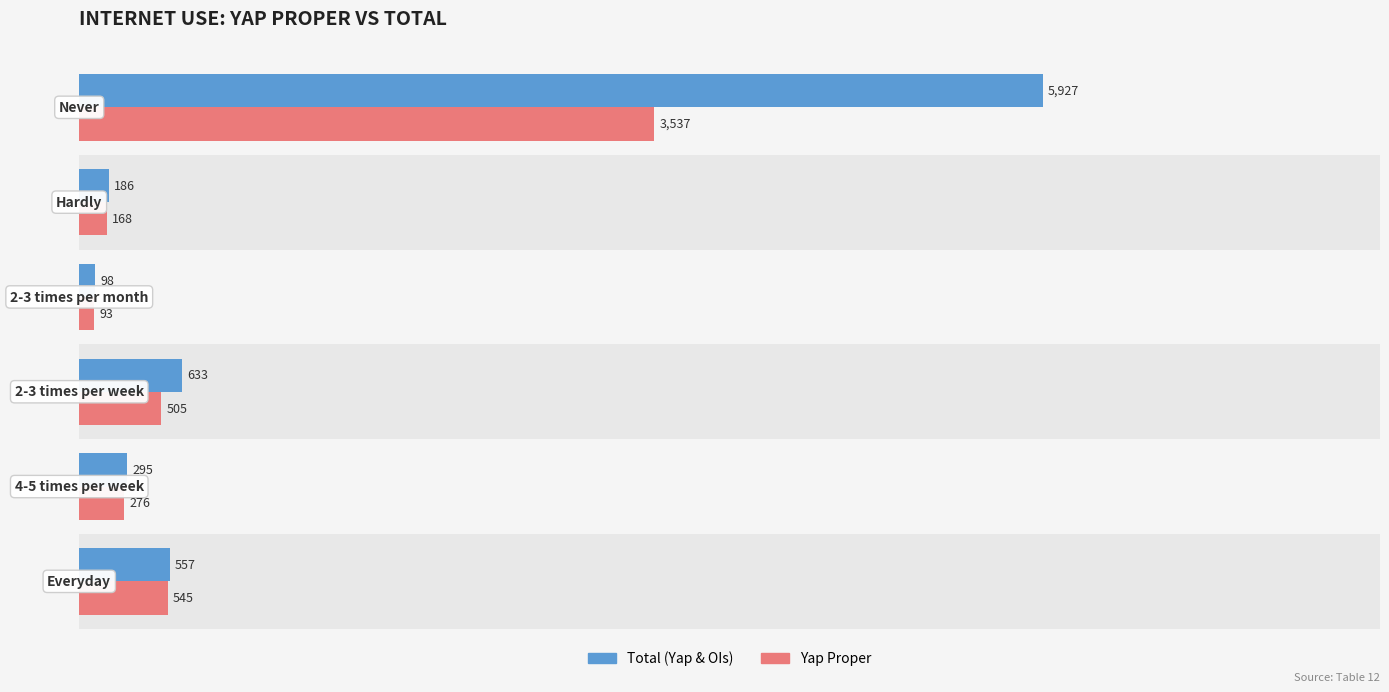

At how many categories does at least one series exceed 5322?

1